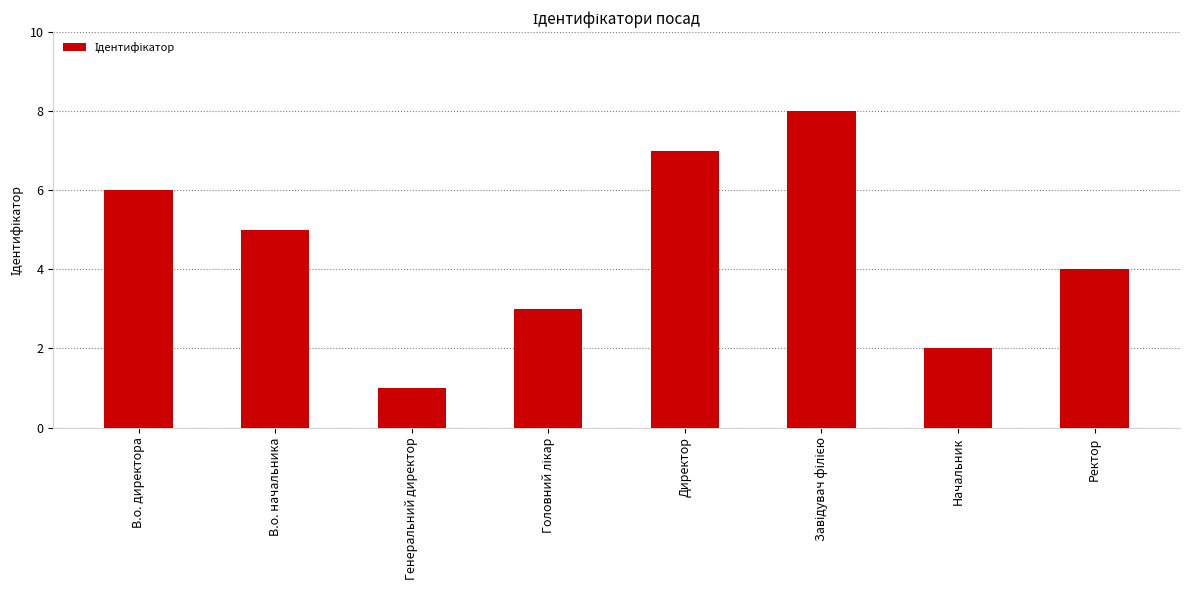

How many categories are shown in the chart?

8